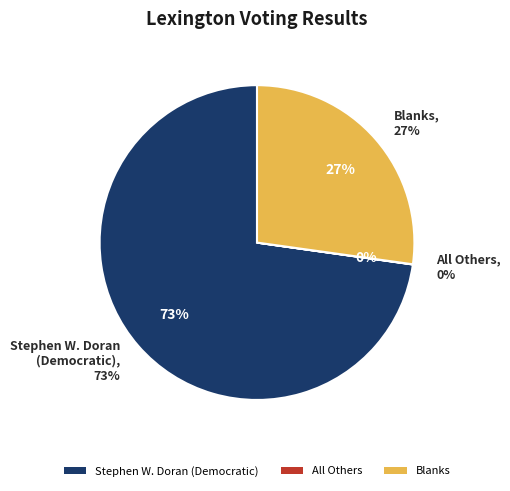

What is the change in value from Stephen W. Doran (Democratic) to Blanks?

-6705